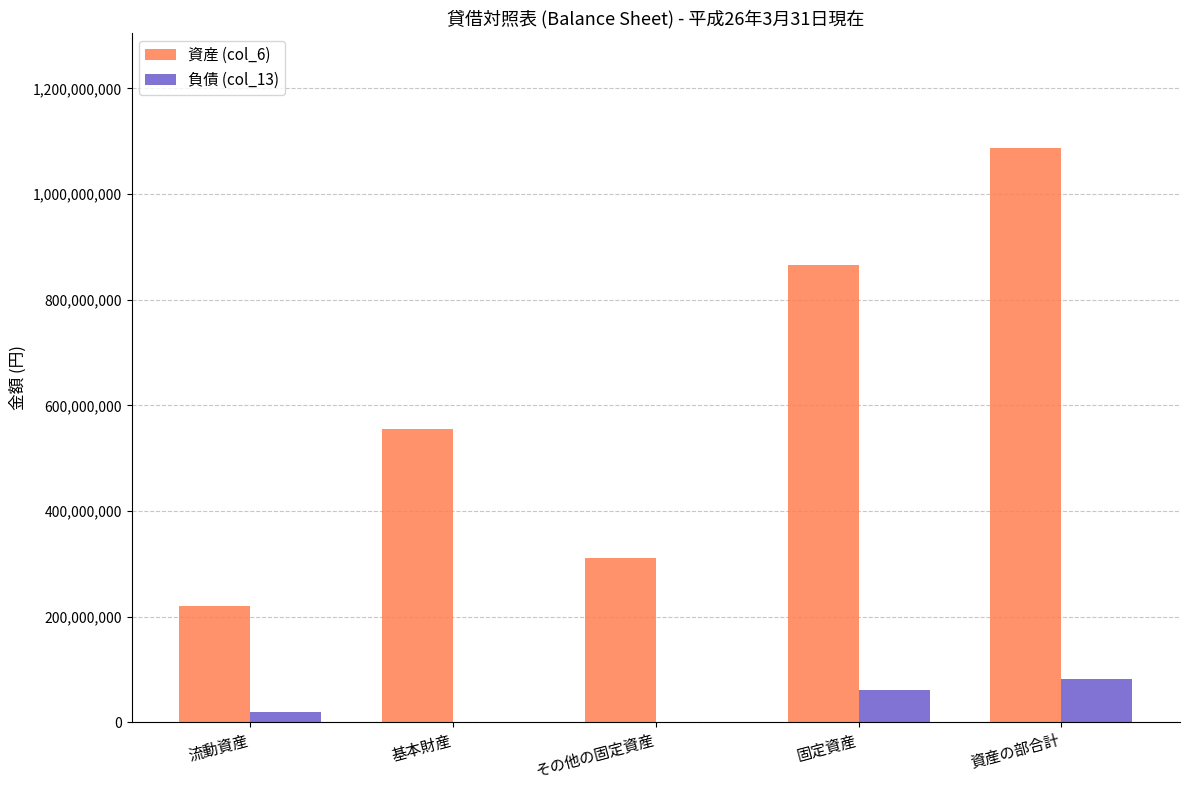

Which series has the largest total across all categories?

資産 (col_6)